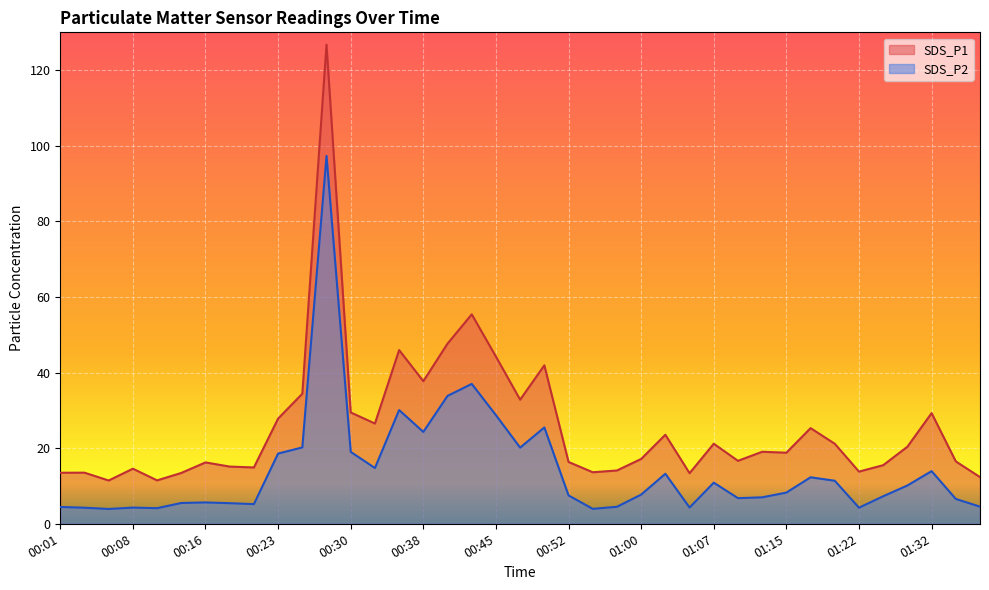

True or false: SDS_P1 has more than 2 points higher than both neighbors.

True